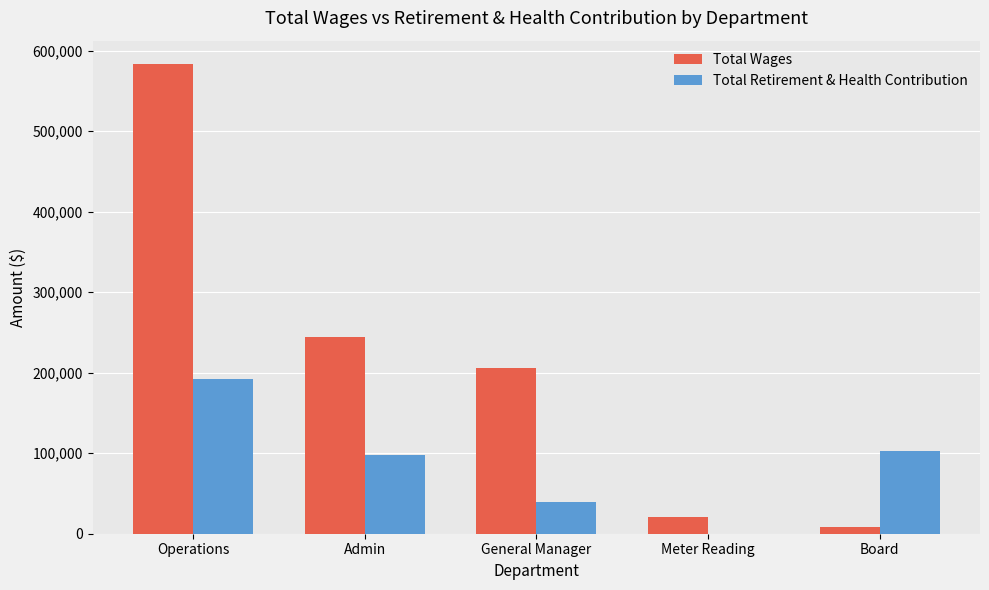

What are all the series names shown in the legend?

Total Wages, Total Retirement & Health Contribution